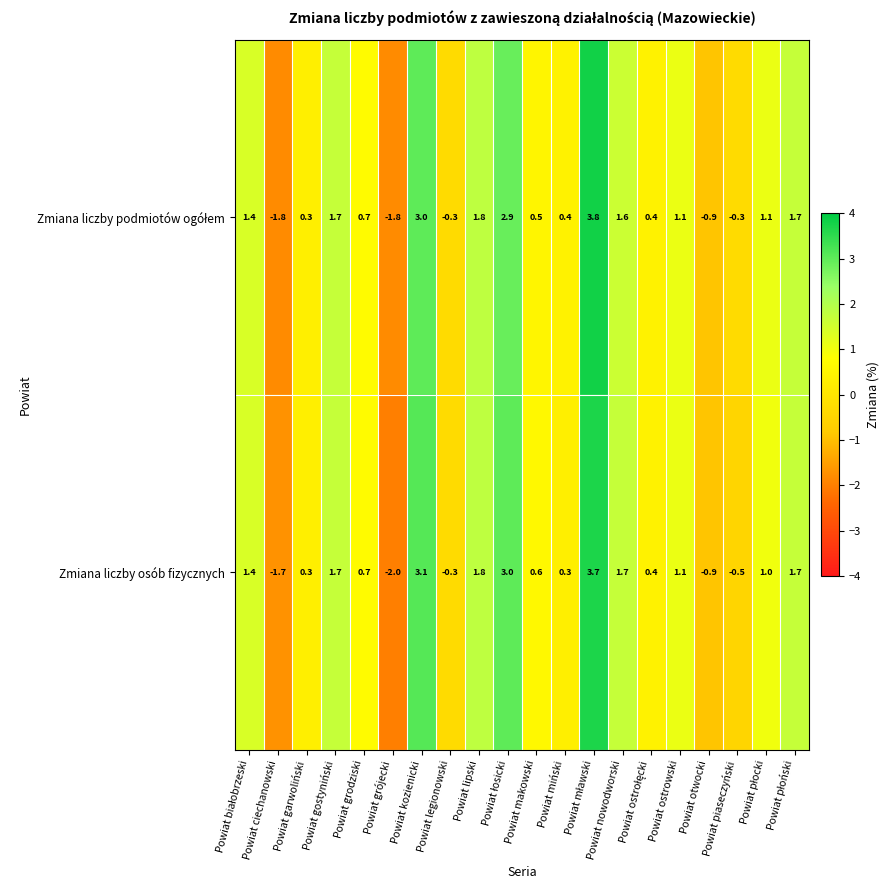

What is the average value of the Zmiana liczby osób fizycznych series?

0.9